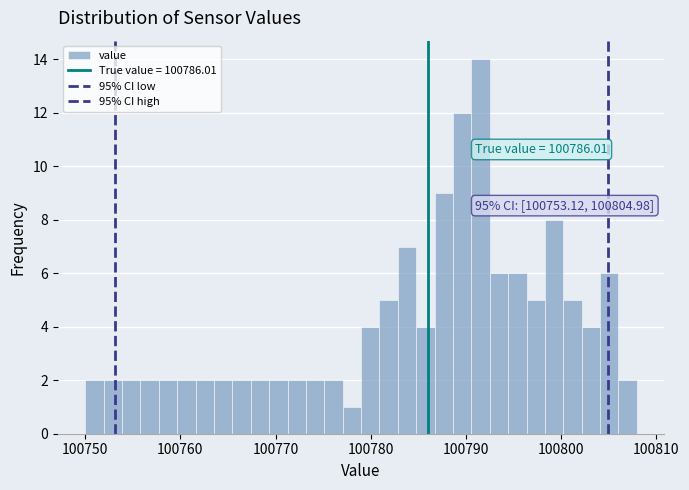

Read against the x-axis, roughly where is the centre of the tallest bar?

100792